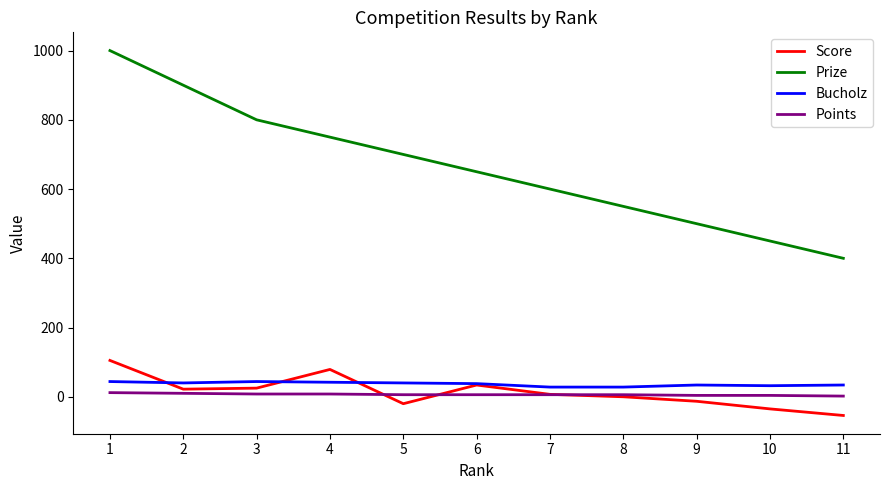

Is the value of Points at 1 greater than the value of Score at 1?

No